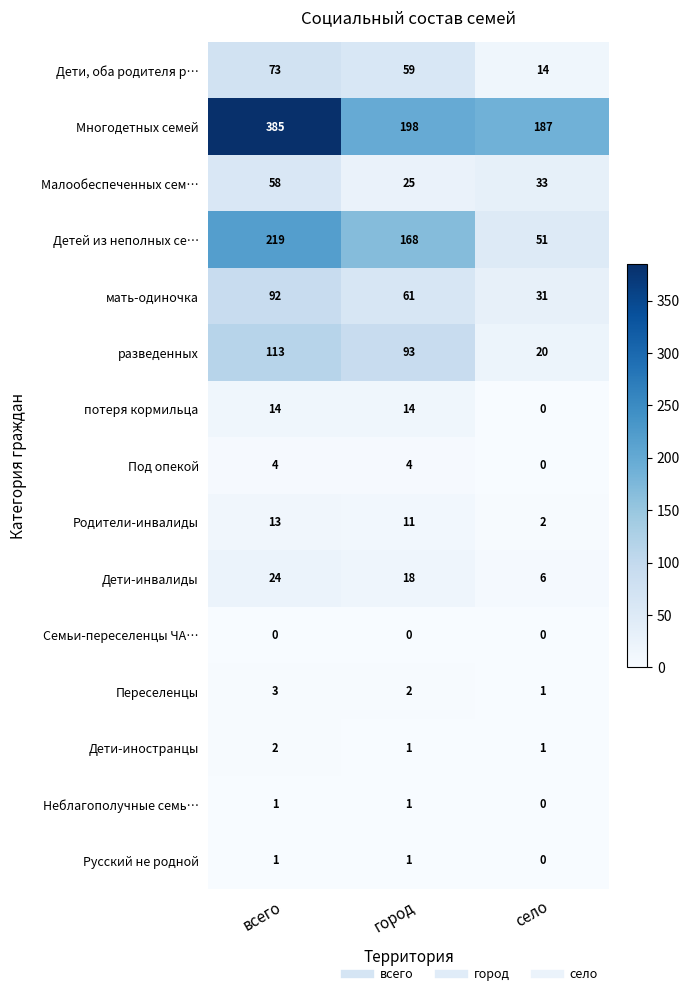

Which category has the highest value in the Детей из неполных се… series?

всего